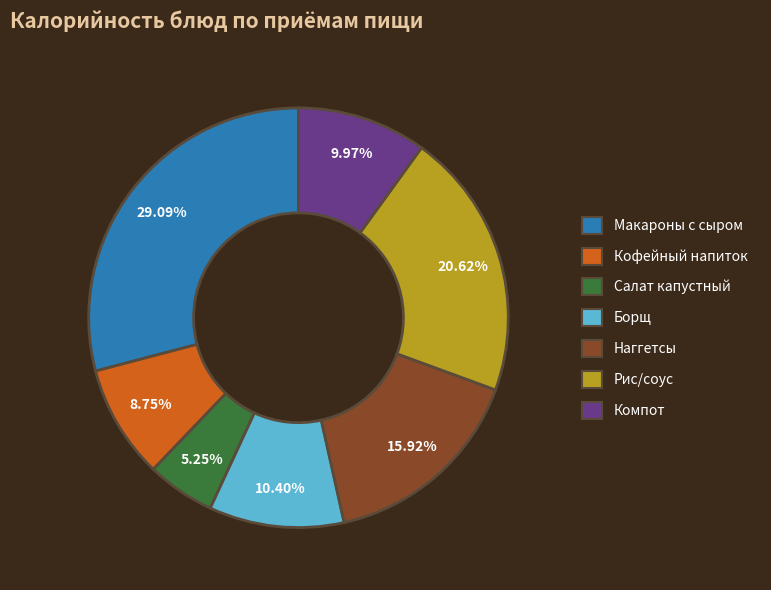

What is the ratio of the value at Наггетсы to the value at Компот?

1.6